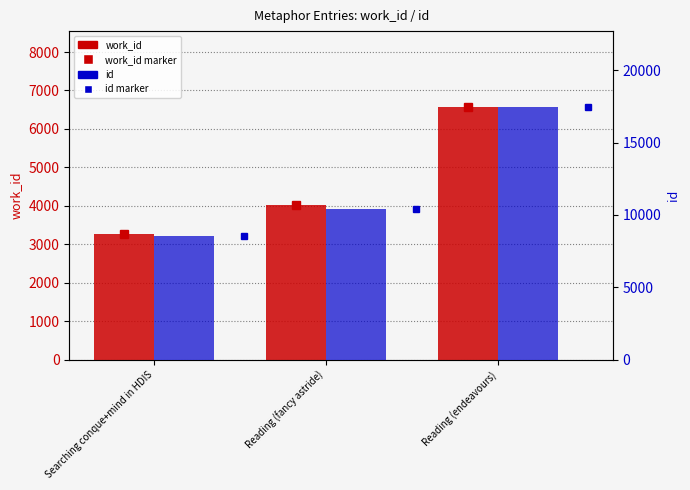

What is the total value across all series at Searching conque+mind in HDIS?

11776